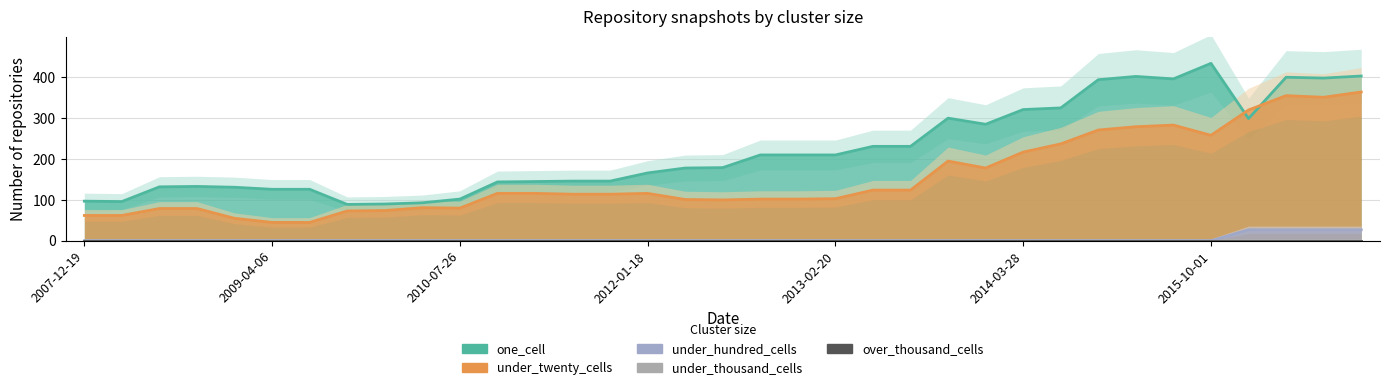

At how many categories does at least one series exceed 222?

14